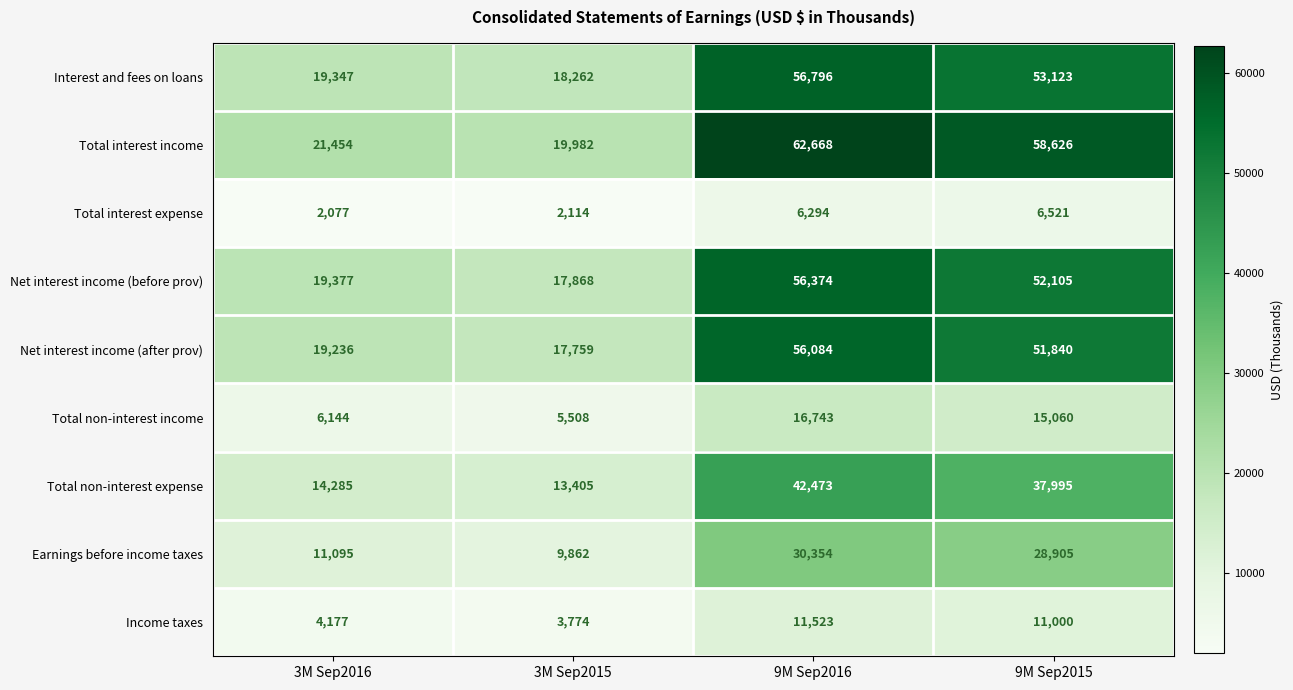

What is the maximum value shown in the chart?

62668